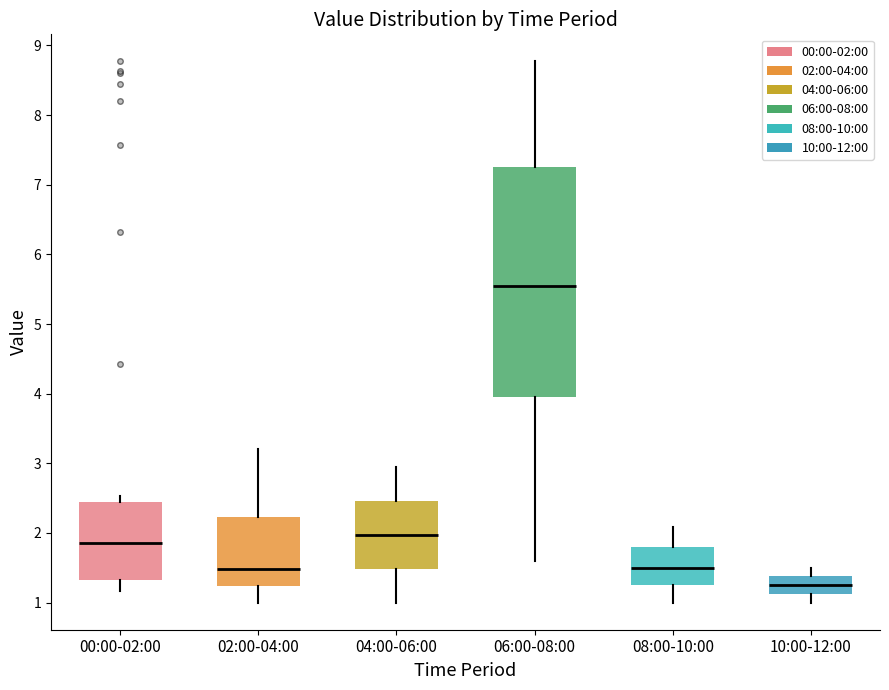

Reading left to right, transcribe this box plot: for each box, give where its median line is, the range the box spans, and where its two whiskers end, as read against the y-axis. The values are not printed on the chart, so give them approximately, as read against the axis.

00:00-02:00: median 1.9, box 1.3 to 2.4, whiskers 1.2 to 2.5
02:00-04:00: median 1.5, box 1.2 to 2.2, whiskers 1.0 to 3.2
04:00-06:00: median 2.0, box 1.5 to 2.5, whiskers 1.0 to 3.0
06:00-08:00: median 5.6, box 4.0 to 7.3, whiskers 1.6 to 8.8
08:00-10:00: median 1.5, box 1.3 to 1.8, whiskers 1.0 to 2.1
10:00-12:00: median 1.3, box 1.1 to 1.4, whiskers 1.0 to 1.5